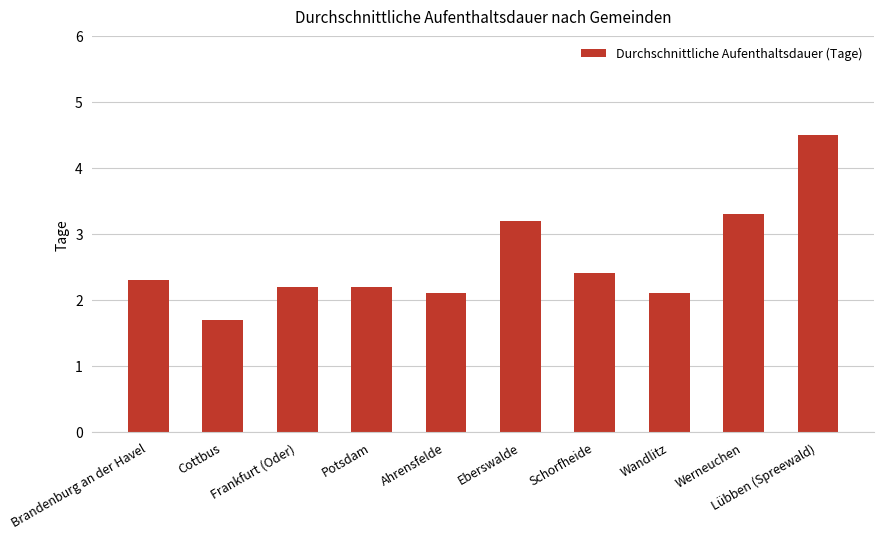

Reading left to right, extract all data points from this chart.

Brandenburg an der Havel=2.3	Cottbus=1.7	Frankfurt (Oder)=2.2	Potsdam=2.2	Ahrensfelde=2.1	Eberswalde=3.2	Schorfheide=2.4	Wandlitz=2.1	Werneuchen=3.3	Lübben (Spreewald)=4.5